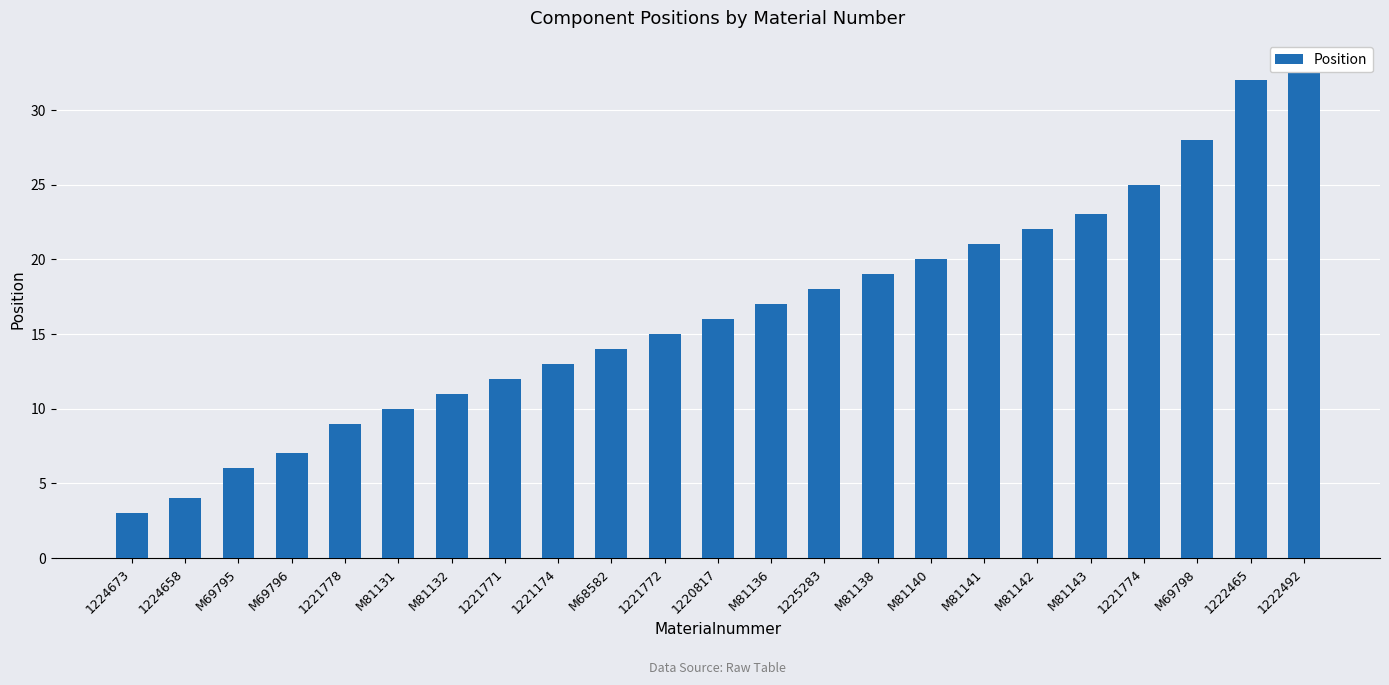

List the labels in order of value, smallest first.

1224673, 1224658, M69795, M69796, 1221778, M81131, M81132, 1221771, 1221174, M68582, 1221772, 1220817, M81136, 1225283, M81138, M81140, M81141, M81142, M81143, 1221774, M69798, 1222465, 1222492